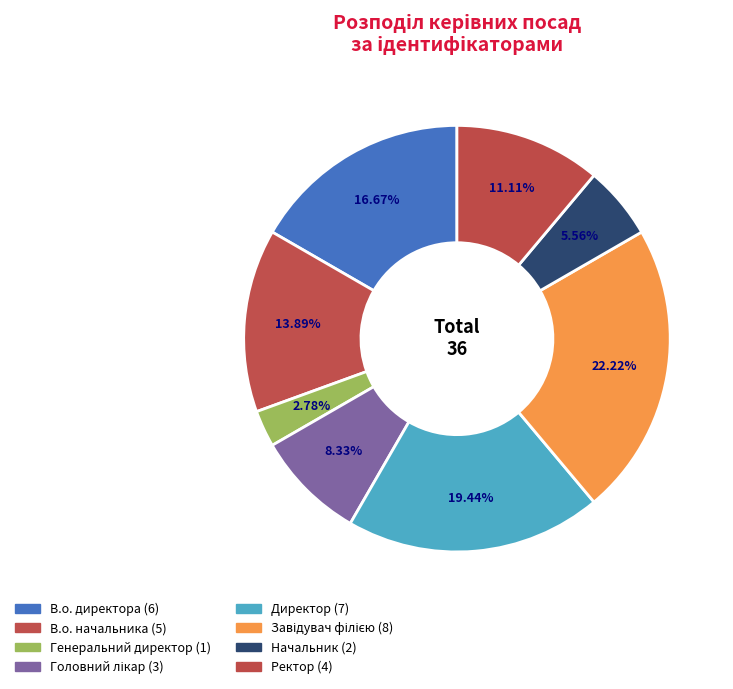

Count the number of slices in the pie.

8